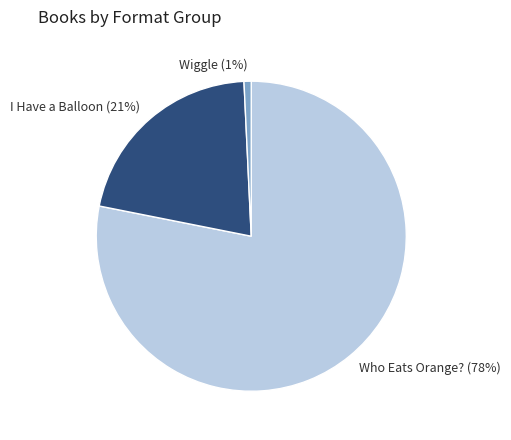

Is there a majority slice in this chart?

Yes